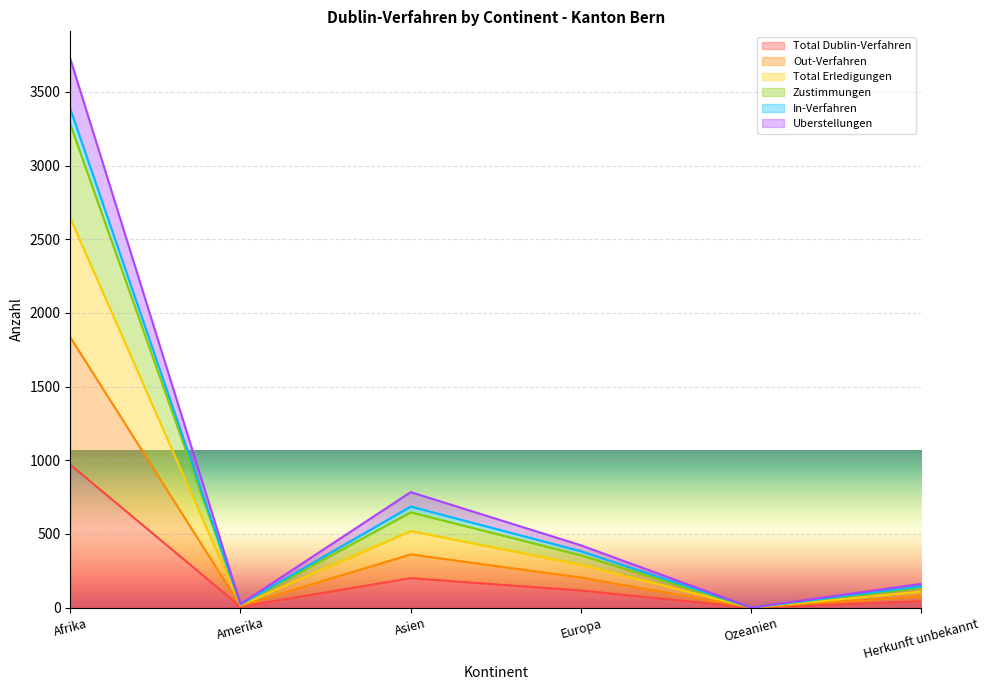

True or false: Zustimmungen and Total Erledigungen intersect in this chart.

False